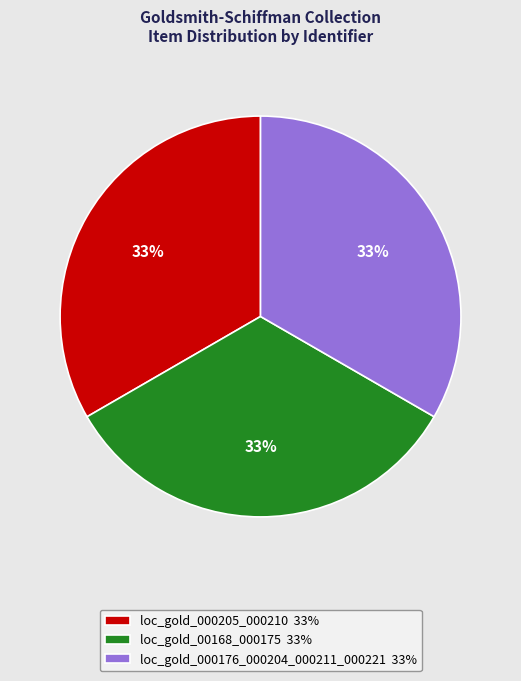

What is the ratio of the value at loc_gold_000176_000204_000211_000221 33% to the value at loc_gold_000205_000210 33%?

1.0